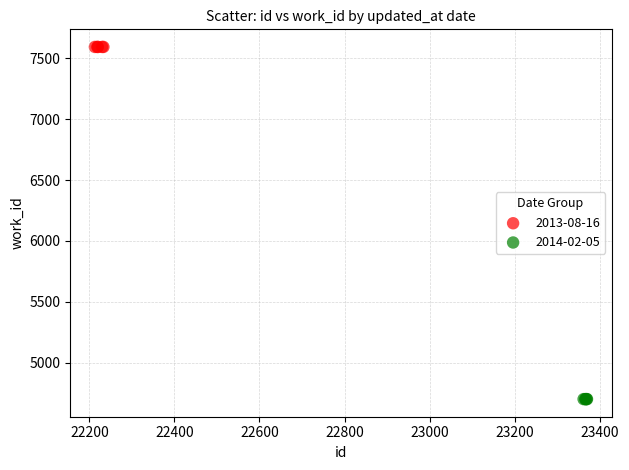

Which series reaches the minimum Y coordinate?

2014-02-05